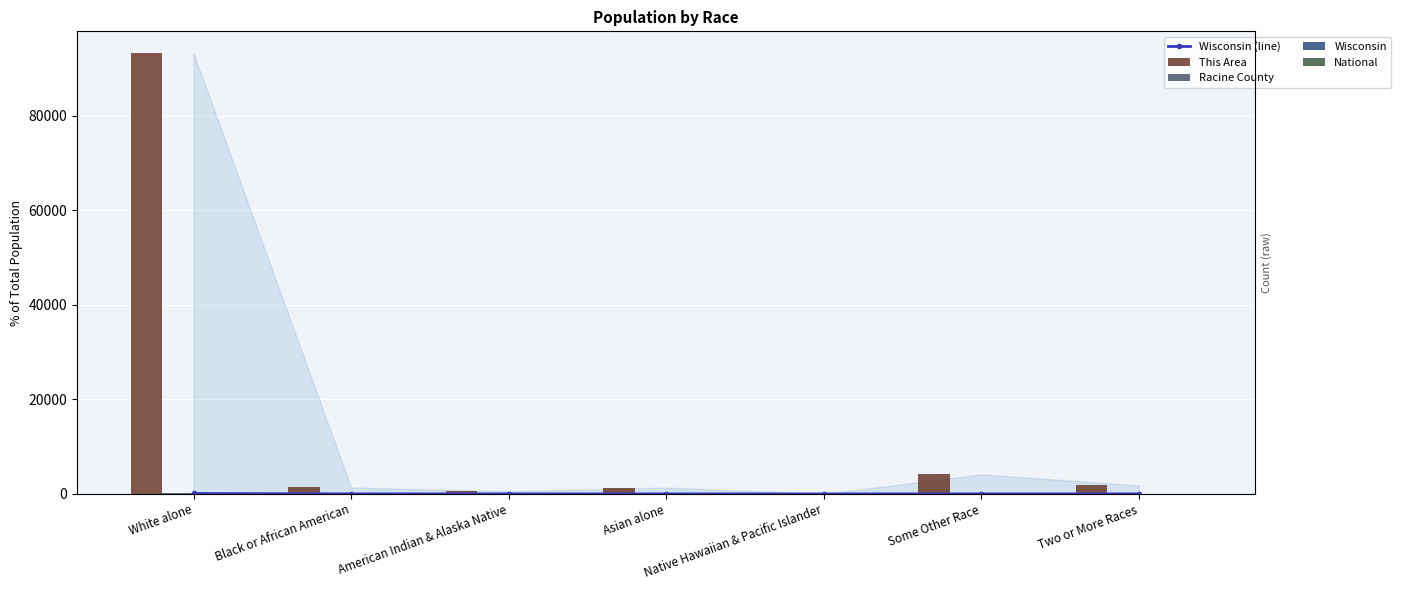

Between Asian alone and Native Hawaiian & Pacific Islander, which is larger?

Asian alone